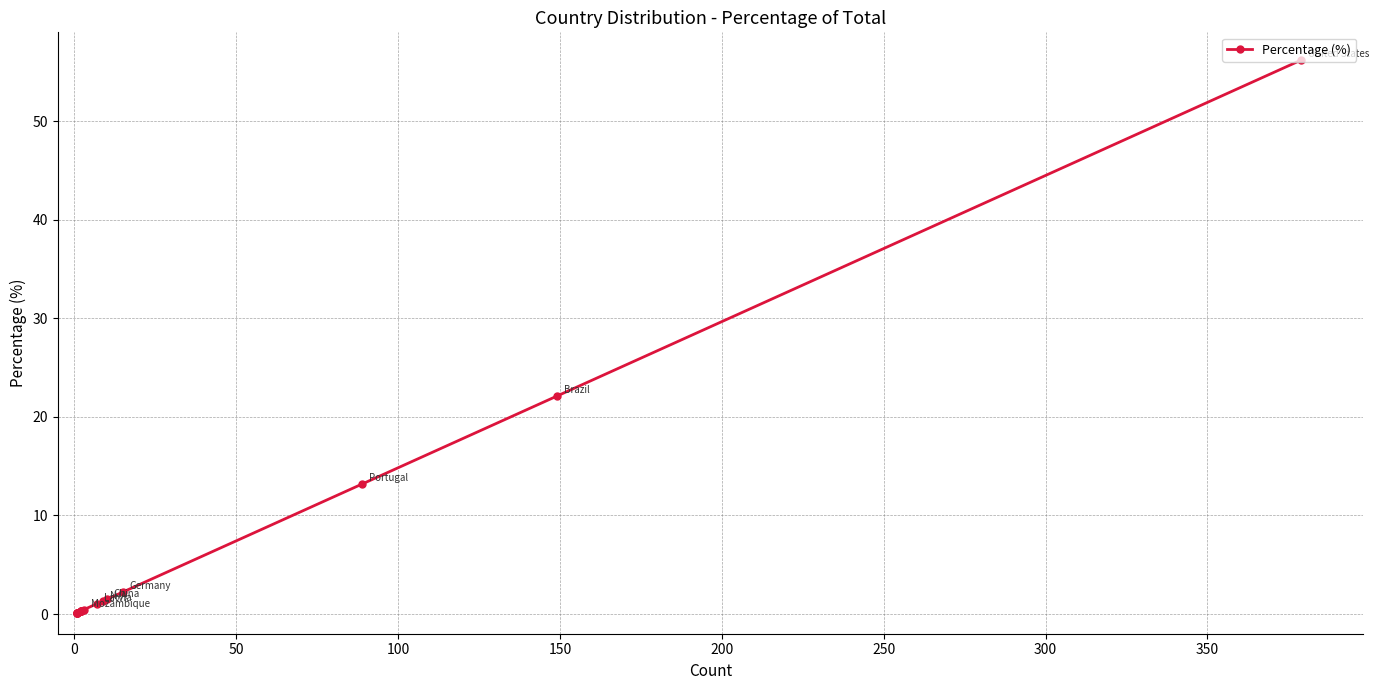

What is the difference between the second highest and second lowest values?

22.0